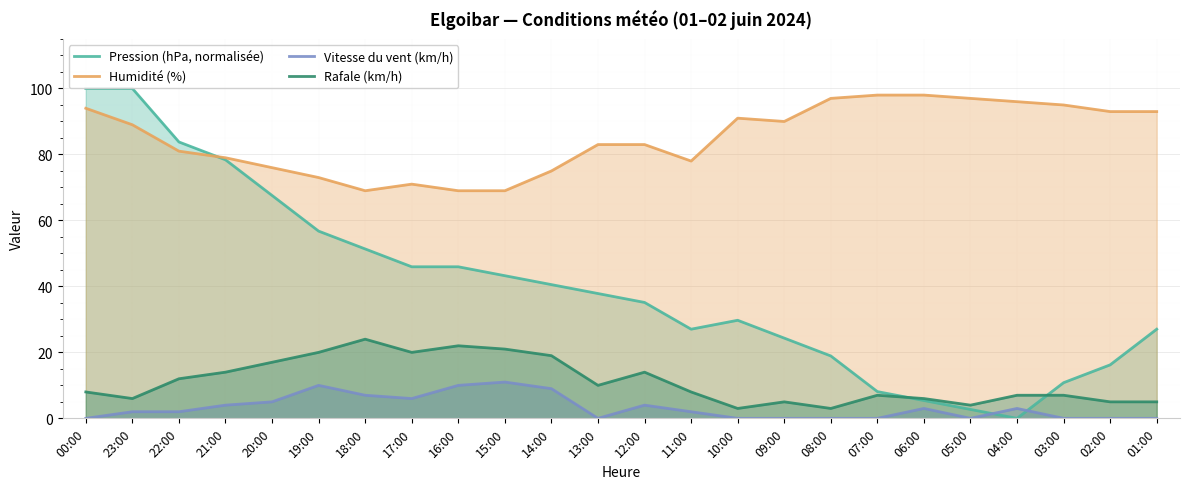

Which series has the widest spread of values?

Pression (hPa, normalisée)